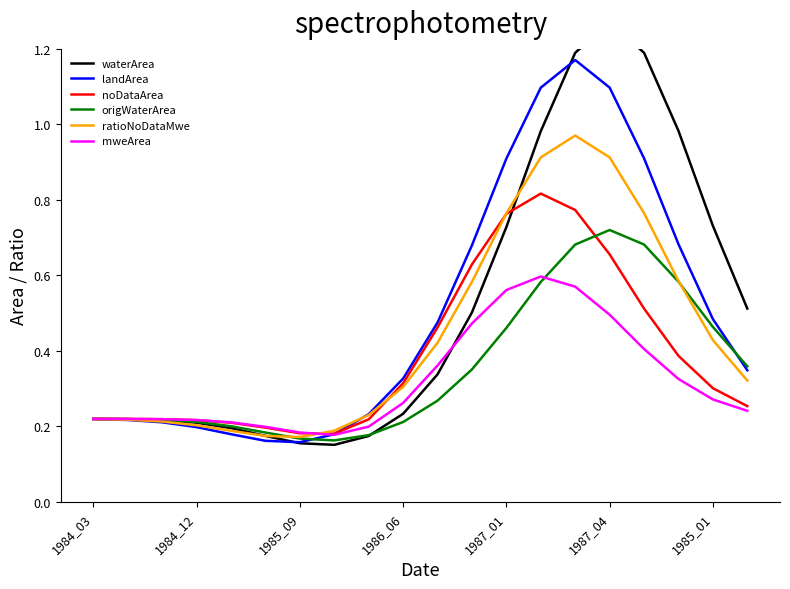

What is the difference between the maximum and minimum values in the waterArea series?

1.1